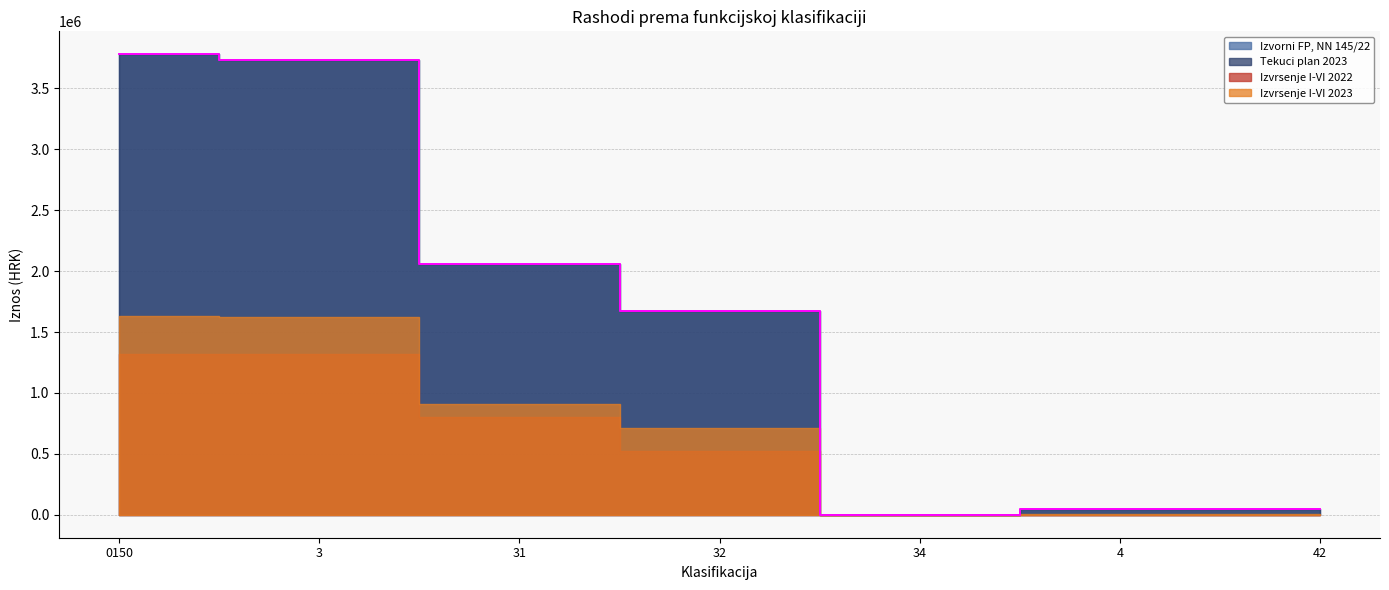

What is the minimum value shown in the chart?

1075